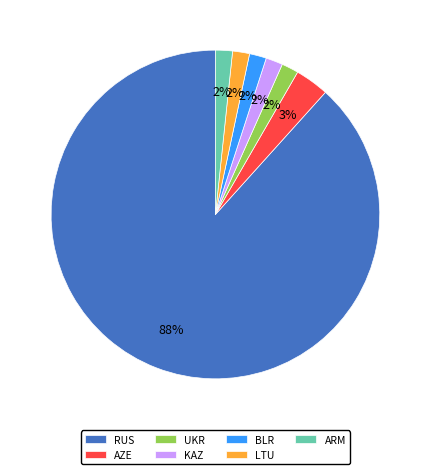

To the nearest percent, what is the average slice percentage?

14%